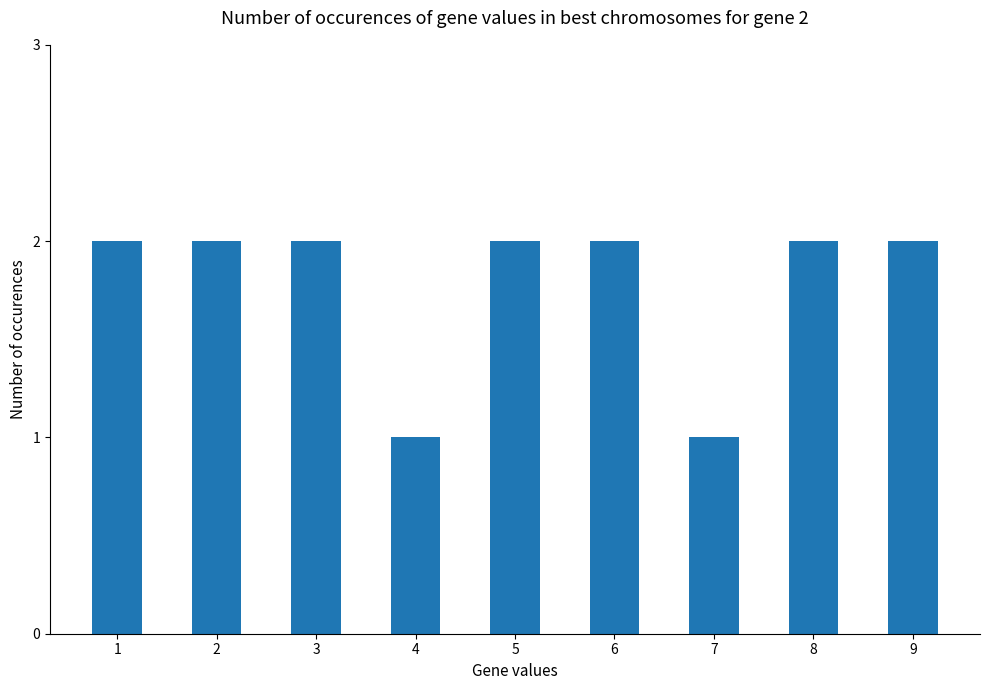

What value does the data have at 5?

2